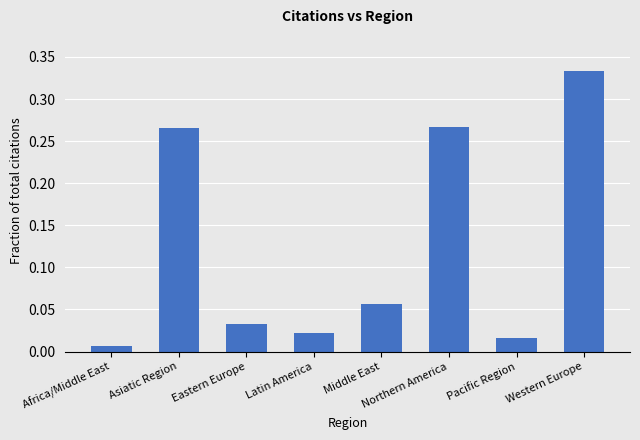

What is the label of the 3rd bar from the right?

Northern America